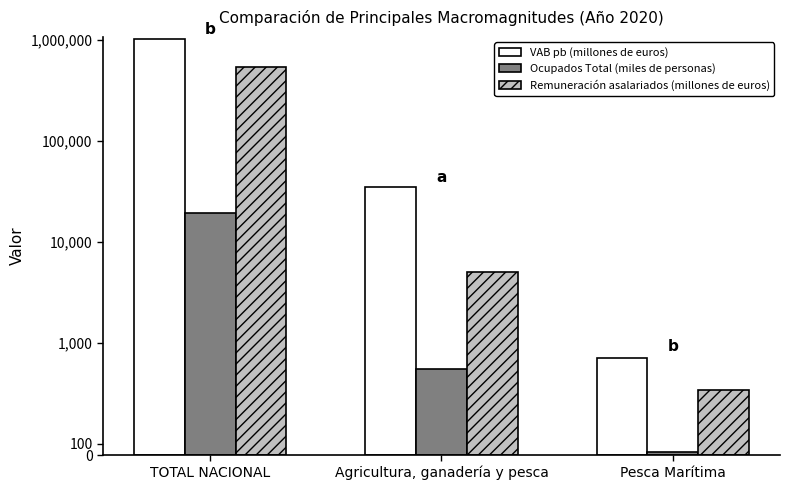

How many data points in Ocupados Total (miles de personas) are less than 765?

1